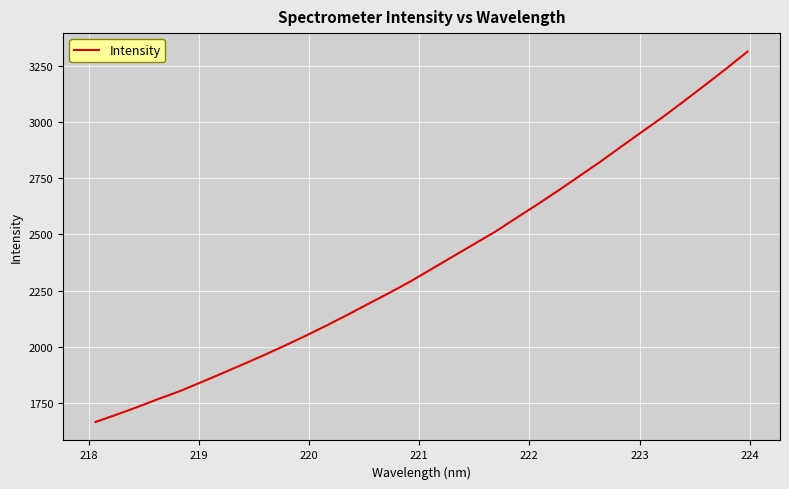

How many values are below 2348?

16